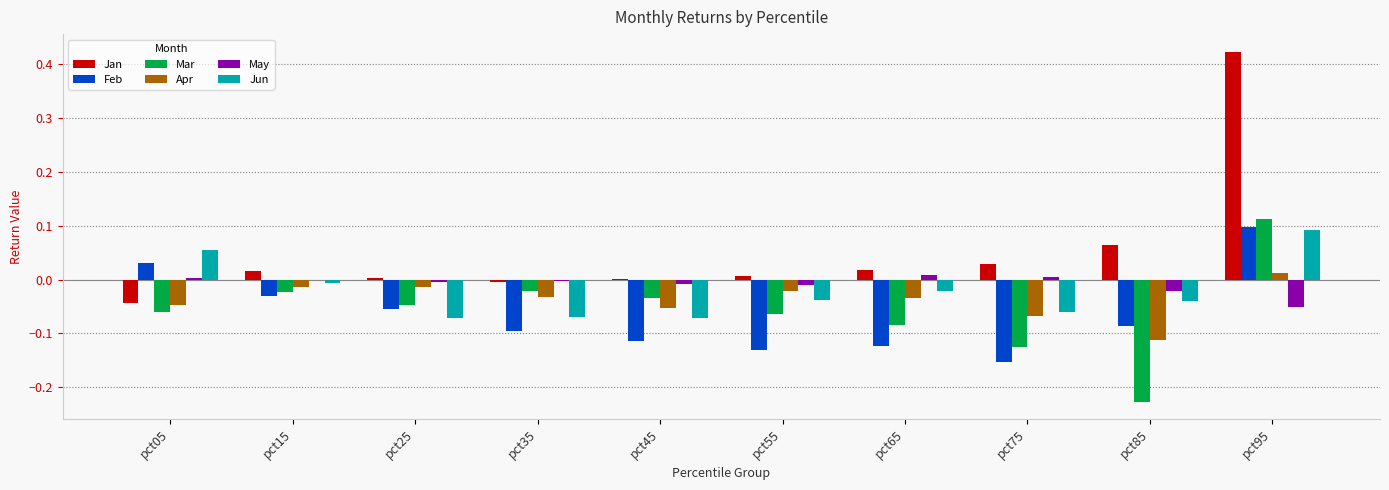

Is the value of May at pct45 greater than the value of Mar at pct15?

Yes